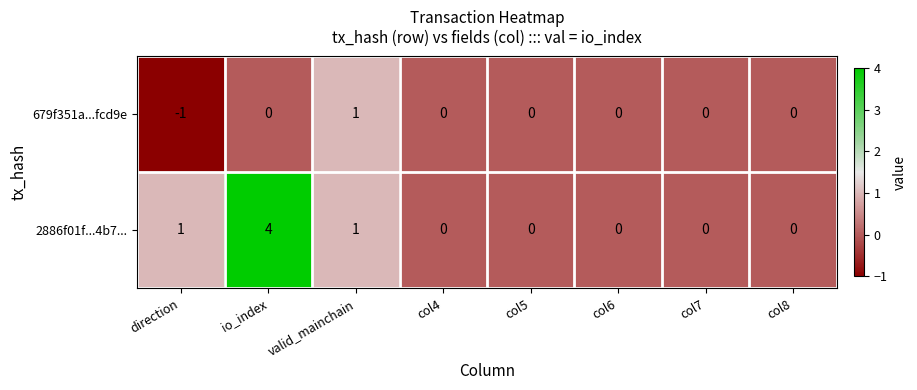

Which series has the widest spread of values?

2886f01f...4b7...